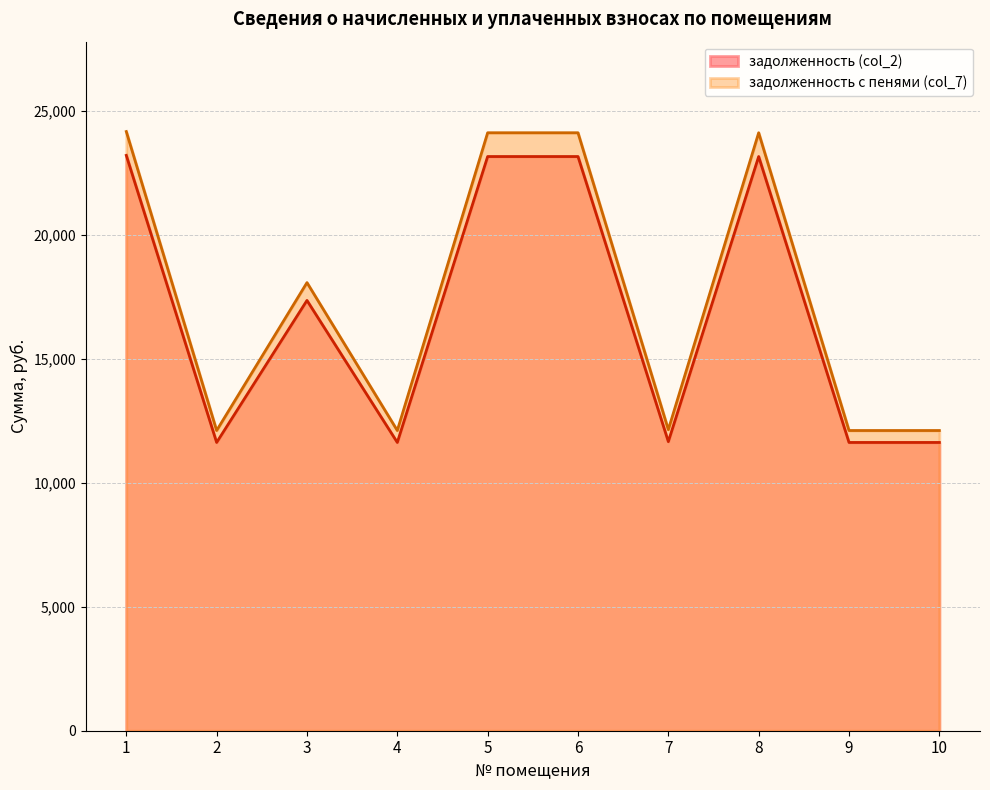

At how many categories does at least one series exceed 17584?

5